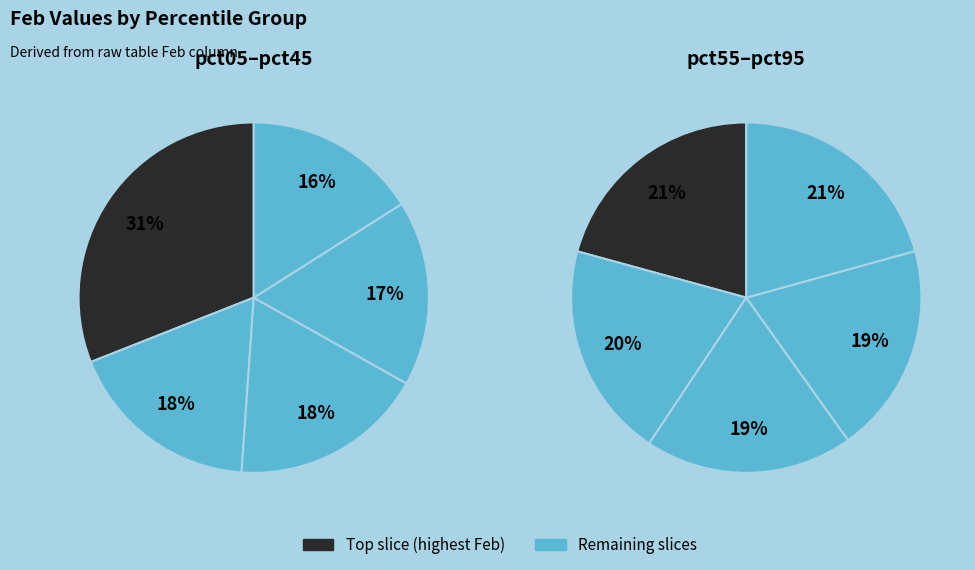

Between pct05 and pct55, which is larger?

pct05